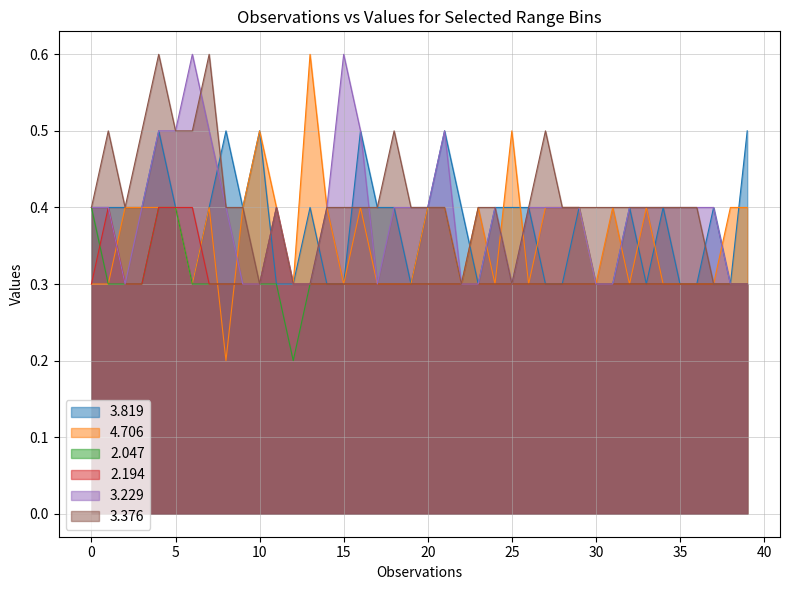

What is the maximum value shown in the chart?

0.6